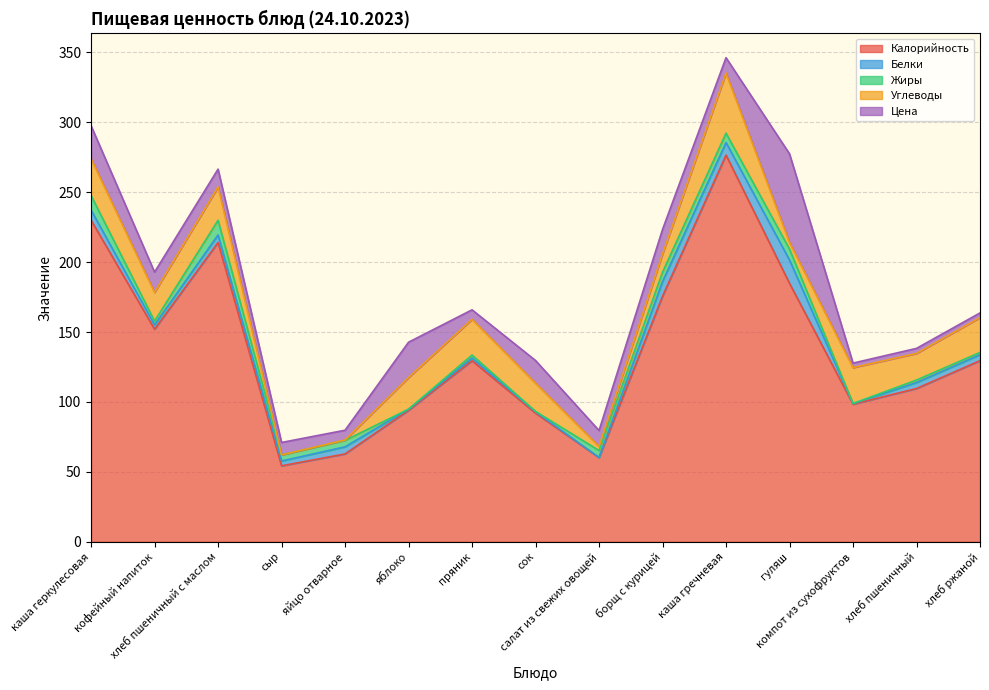

What is the label of the 11th point from the left?

каша гречневая